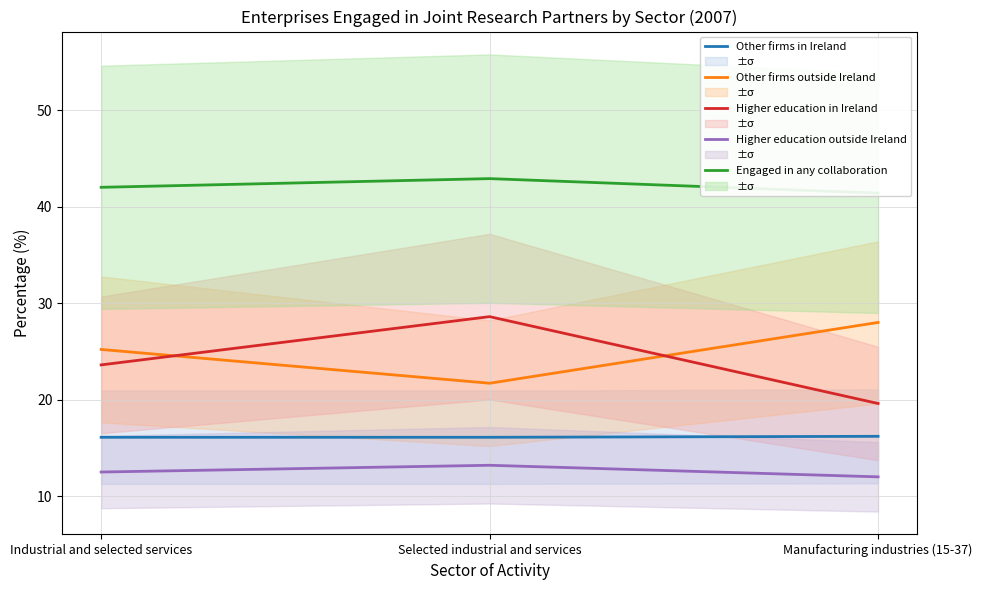

Between Manufacturing industries (15-37) and Industrial and selected services, which is larger?

Manufacturing industries (15-37)